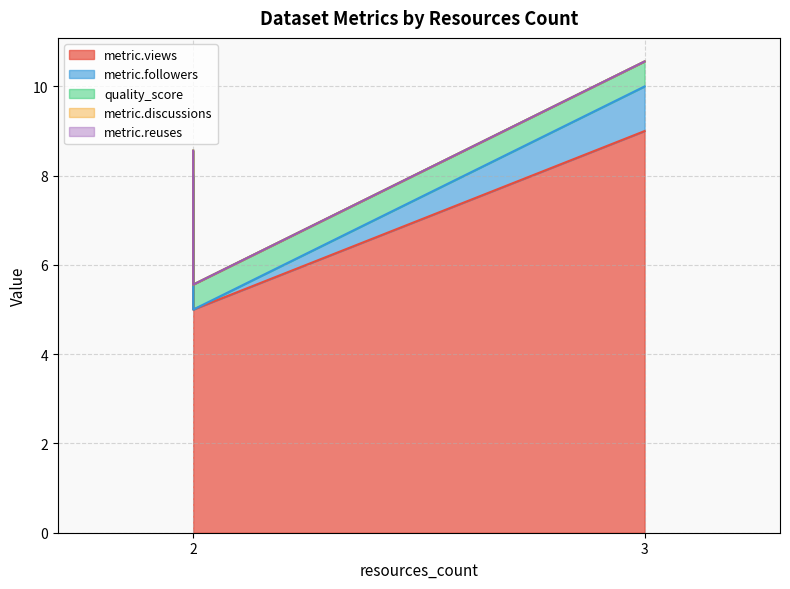

Does the chart have visible grid lines?

Yes